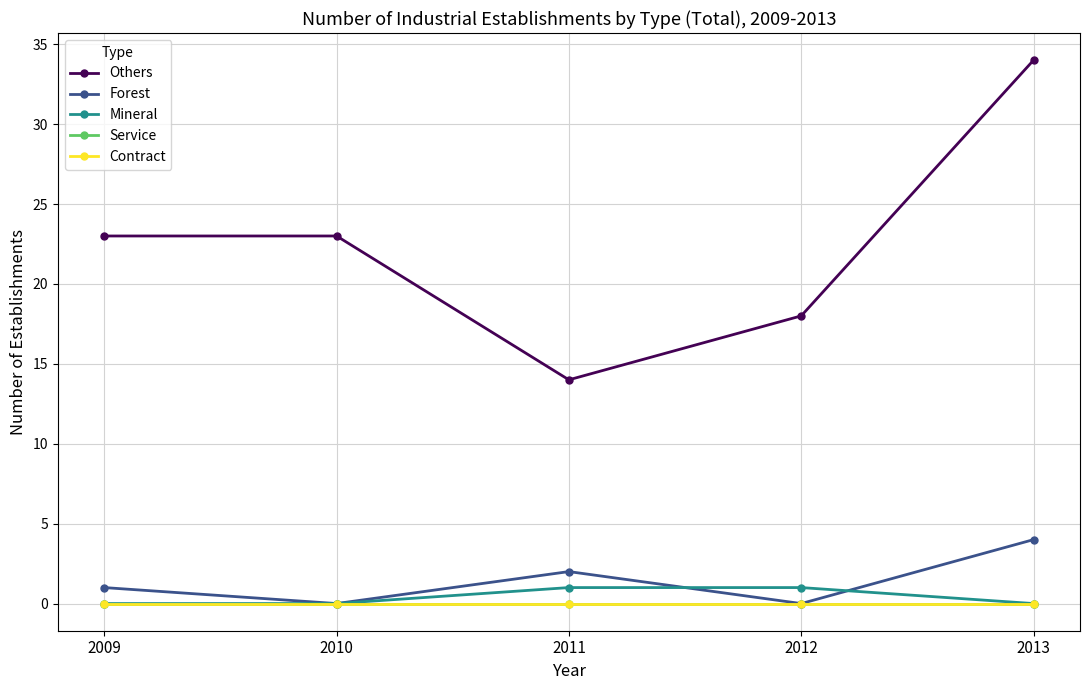

Reading left to right, extract all data points from this chart.

Others: 23	23	14	18	34
Forest: 1	0	2	0	4
Mineral: 0	0	1	1	0
Service: 0	0	0	0	0
Contract: 0	0	0	0	0